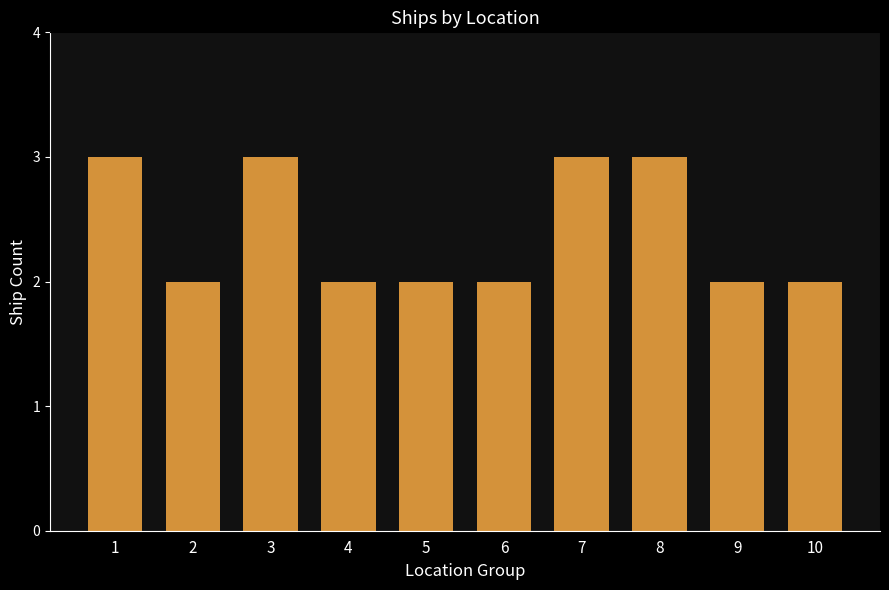

What is the change in value from 3 to 5?

-1